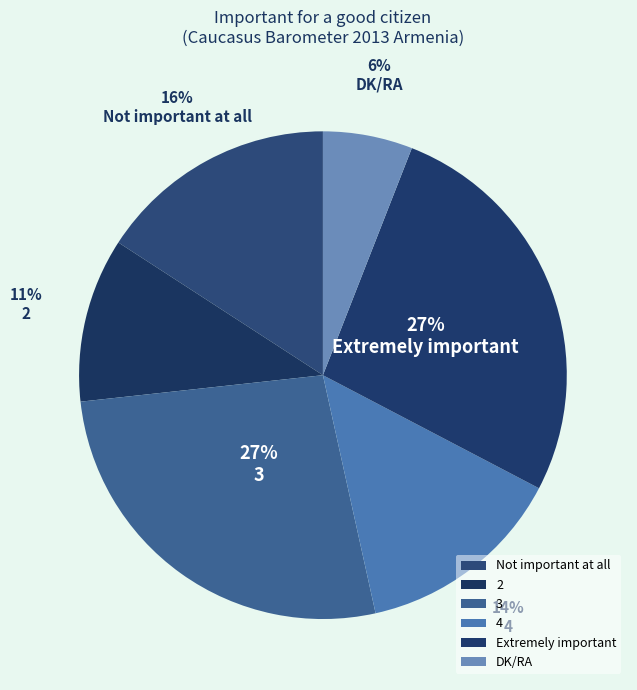

Do 2 and 4 together represent more than half of the pie?

No